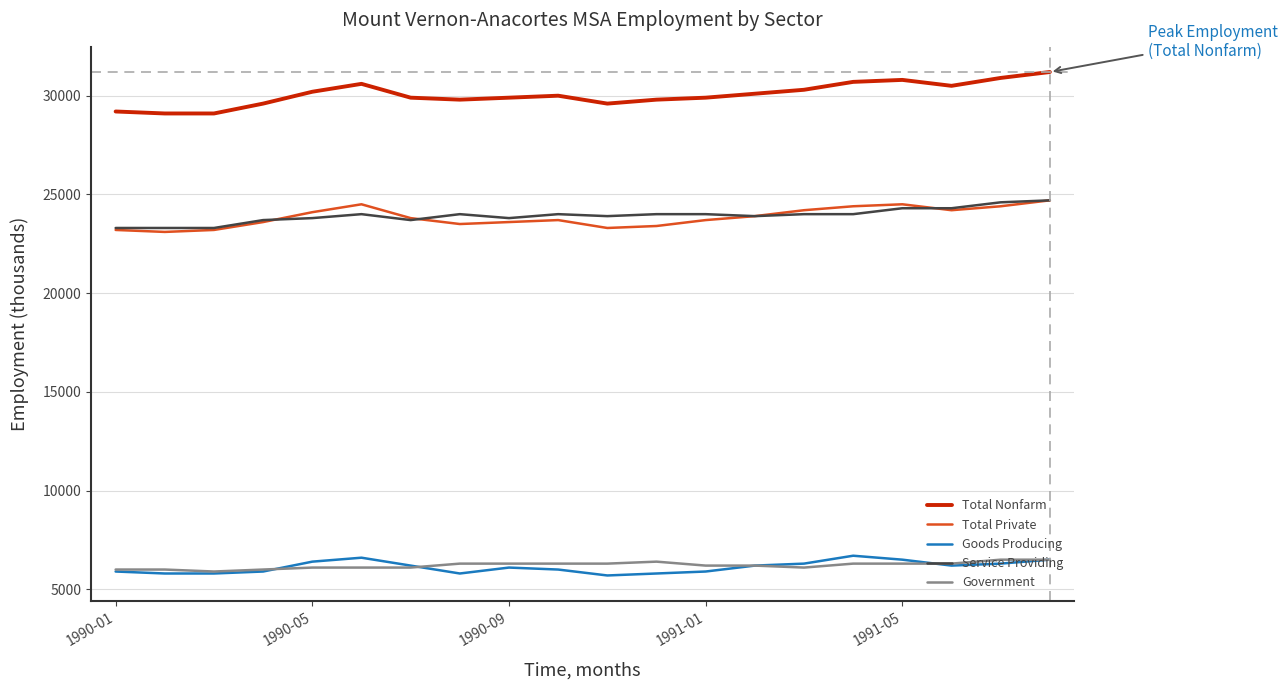

What is the average value of the Service Providing series?

23930